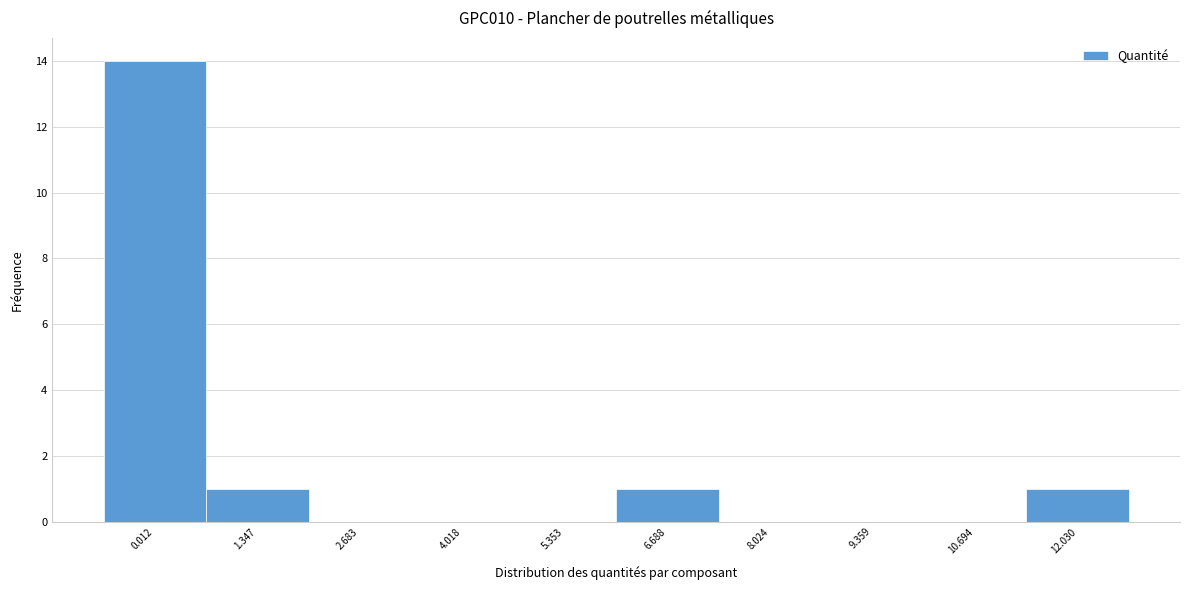

Reading left to right, transcribe all the data shown in this chart.

0.012=14	1.347=1	2.683=0	4.018=0	5.353=0	6.688=1	8.024=0	9.359=0	10.694=0	12.030=1